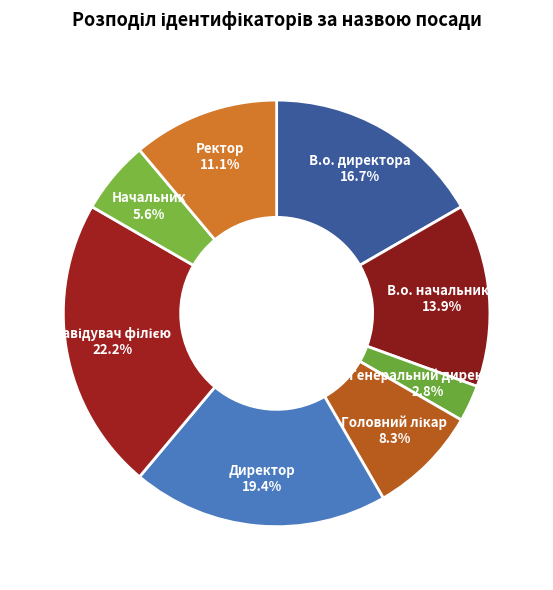

To the nearest percent, what portion does Директор represent?

19%